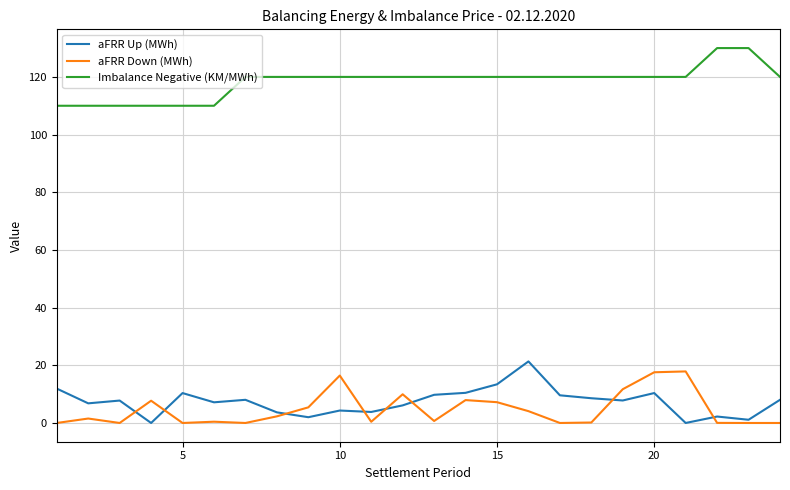

What is the maximum value shown in the chart?

130.0